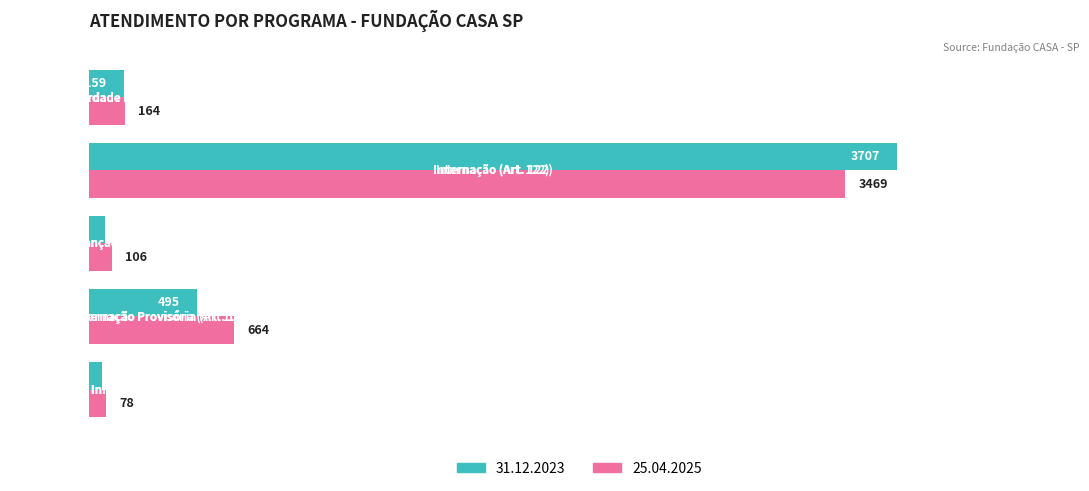

What is the difference between the second highest and minimum values in the 25.04.2025 series?

586